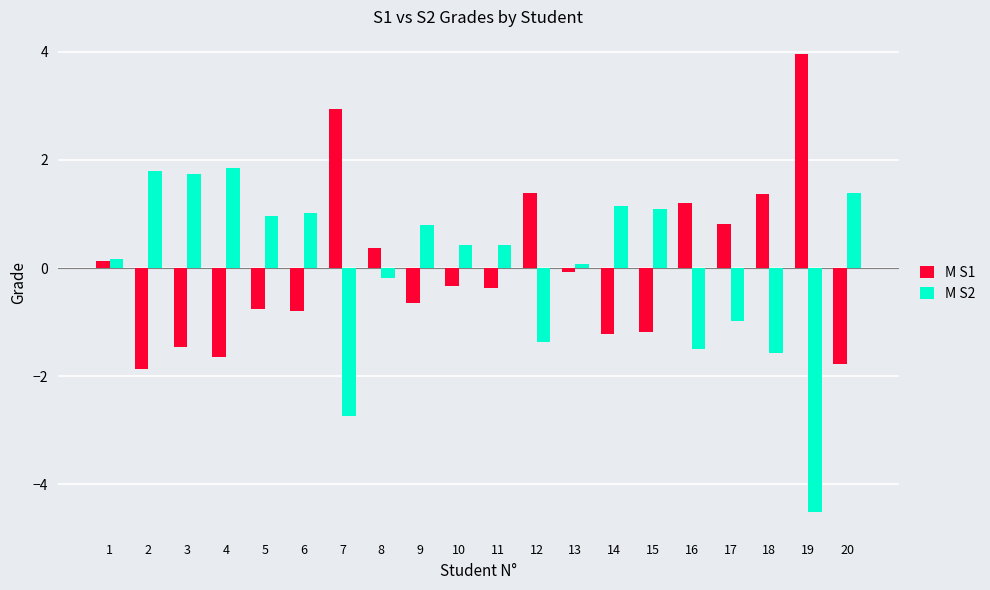

Reading right to left, extract all data points from this chart.

M S1: 20=-1.8	19=4.0	18=1.4	17=0.8	16=1.2	15=-1.2	14=-1.2	13=-0.1	12=1.4	11=-0.4	10=-0.3	9=-0.6	8=0.4	7=2.9	6=-0.8	5=-0.8	4=-1.6	3=-1.5	2=-1.9	1=0.1
M S2: 20=1.4	19=-4.5	18=-1.6	17=-1.0	16=-1.5	15=1.1	14=1.1	13=0.1	12=-1.4	11=0.4	10=0.4	9=0.8	8=-0.2	7=-2.7	6=1.0	5=1.0	4=1.9	3=1.7	2=1.8	1=0.2